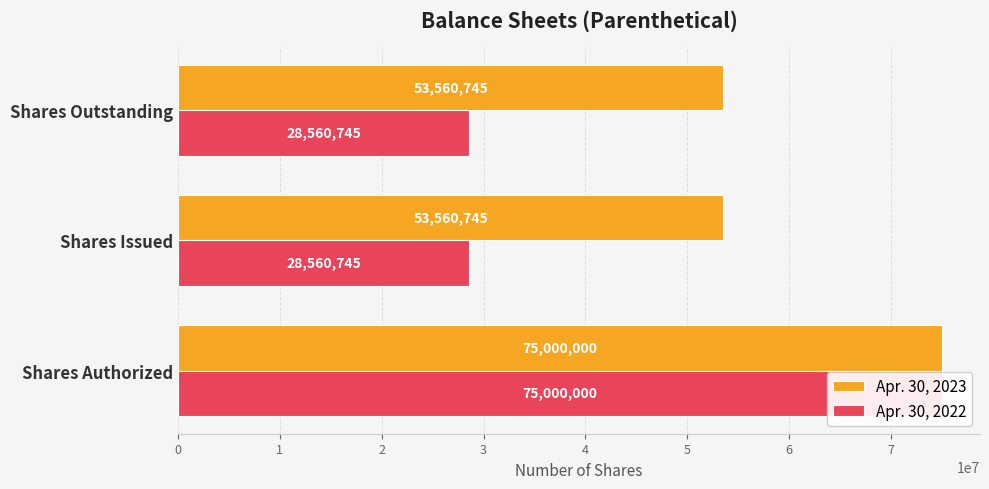

Reading right to left, extract all data points from this chart.

Apr. 30, 2023: 2=53560745	1=53560745	0=75000000
Apr. 30, 2022: 2=28560745	1=28560745	0=75000000